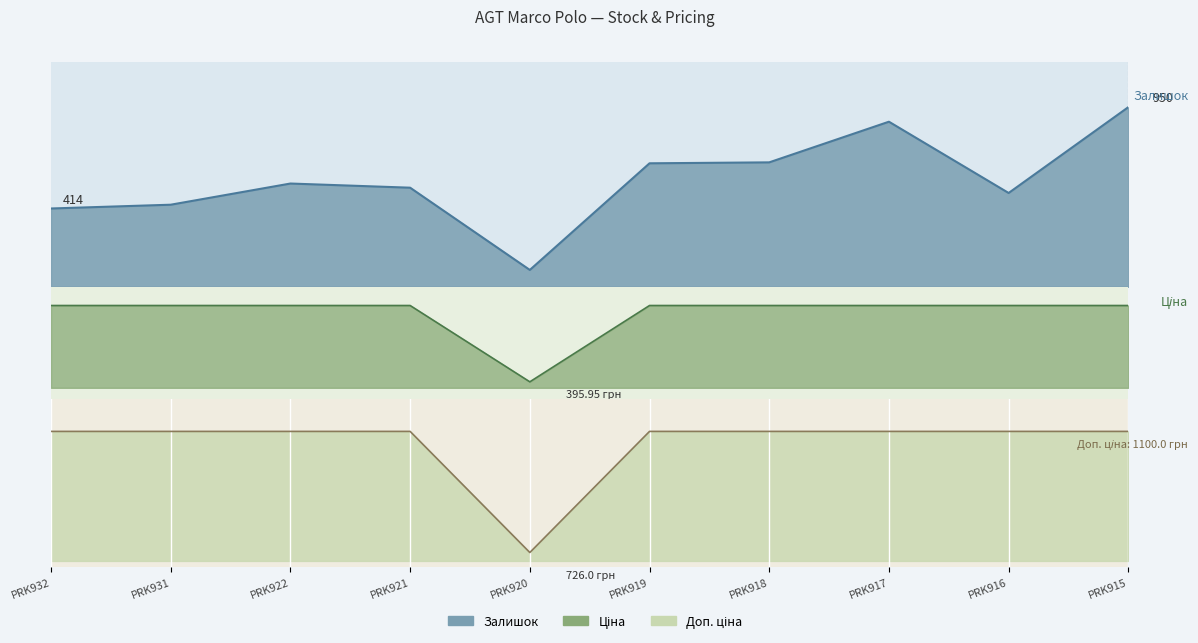

What is the minimum value shown in the chart?

89.0